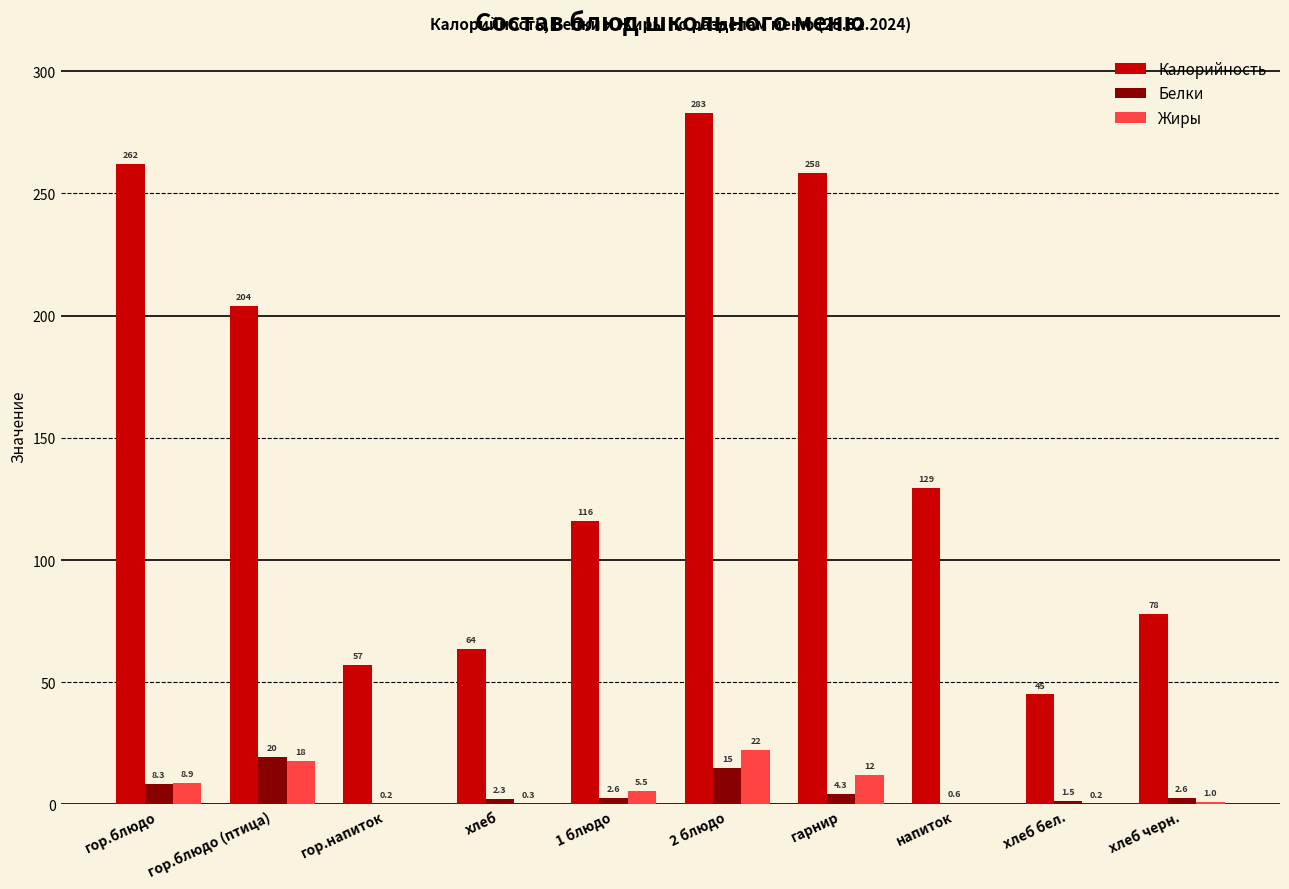

Where does the Белки series first go above 2?

гор.блюдо